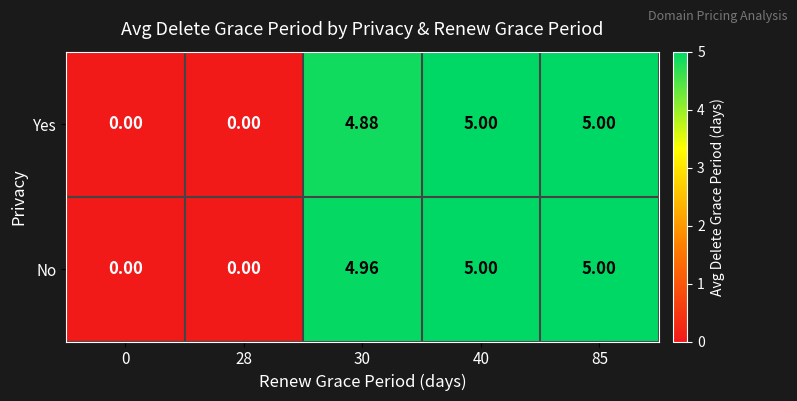

Which series has the largest total across all categories?

No